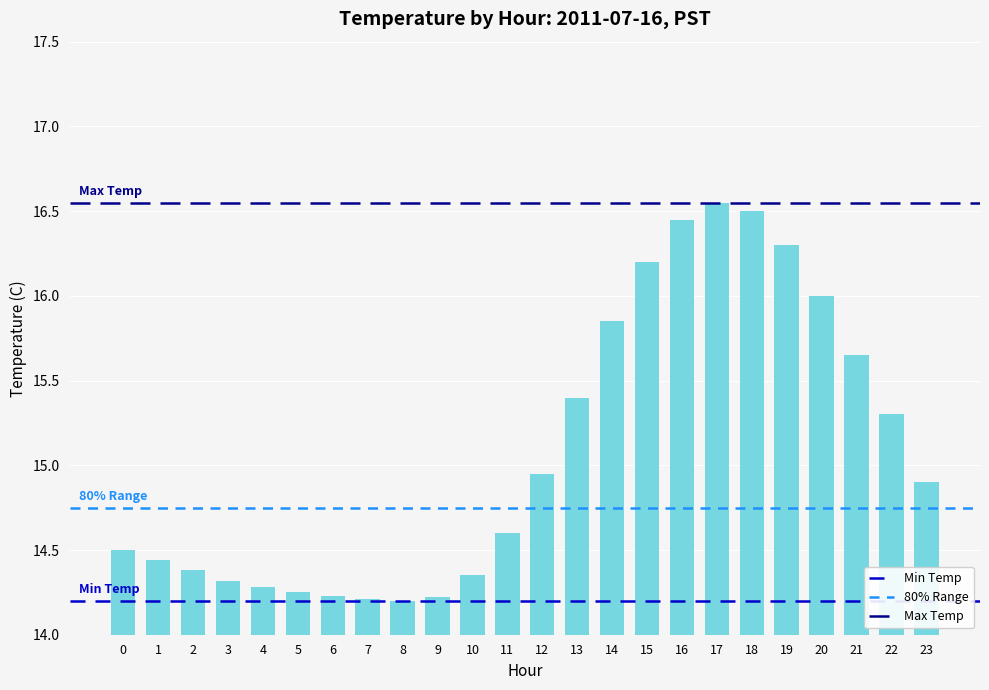

What is the value of the 21st bar from the left?

16.0